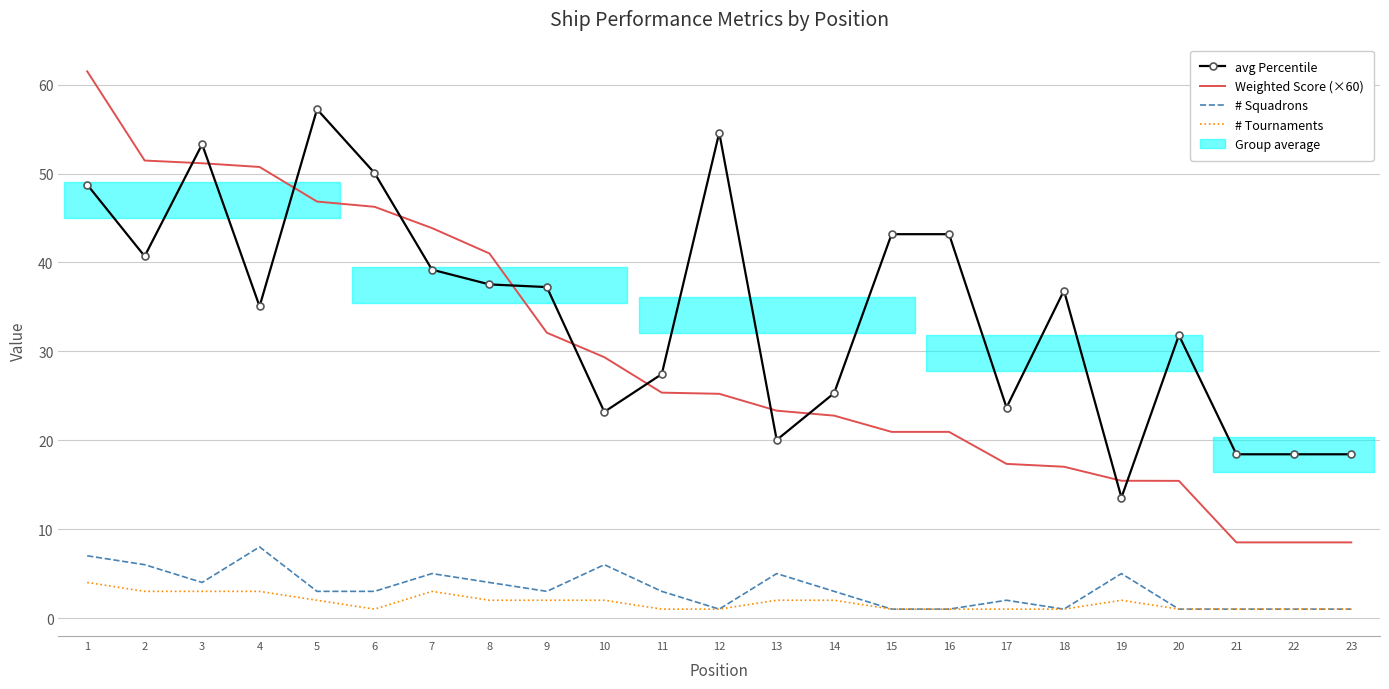

At which label does avg Percentile reach its minimum?

19